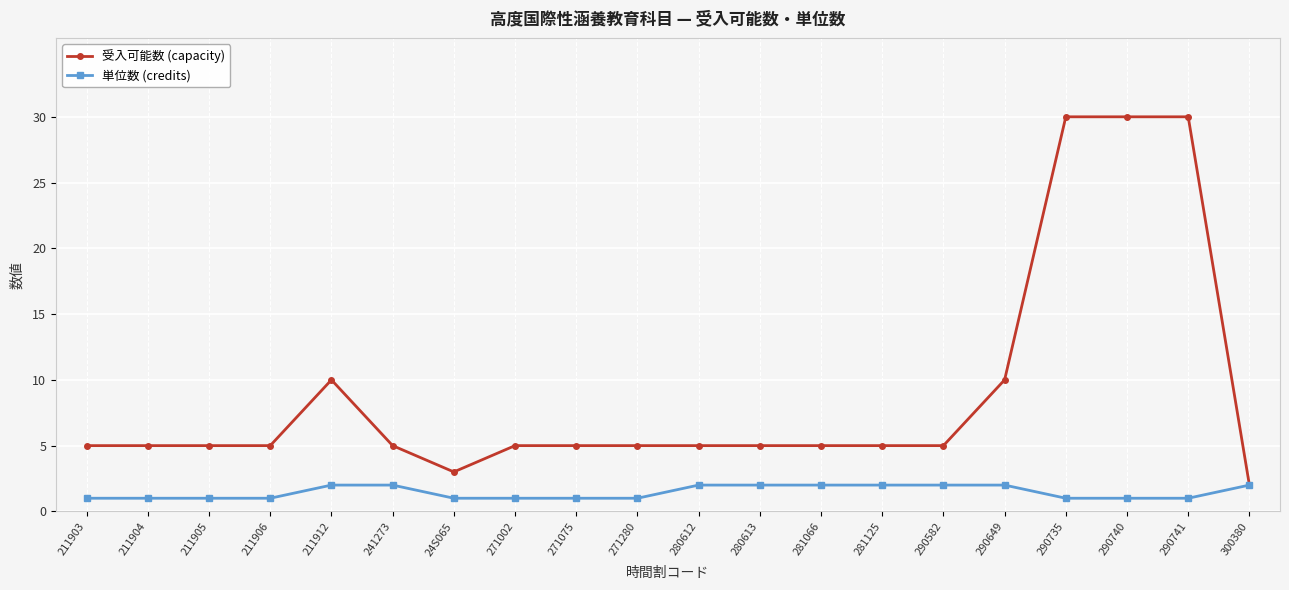

What are all the series names shown in the legend?

受入可能数 (capacity), 単位数 (credits)